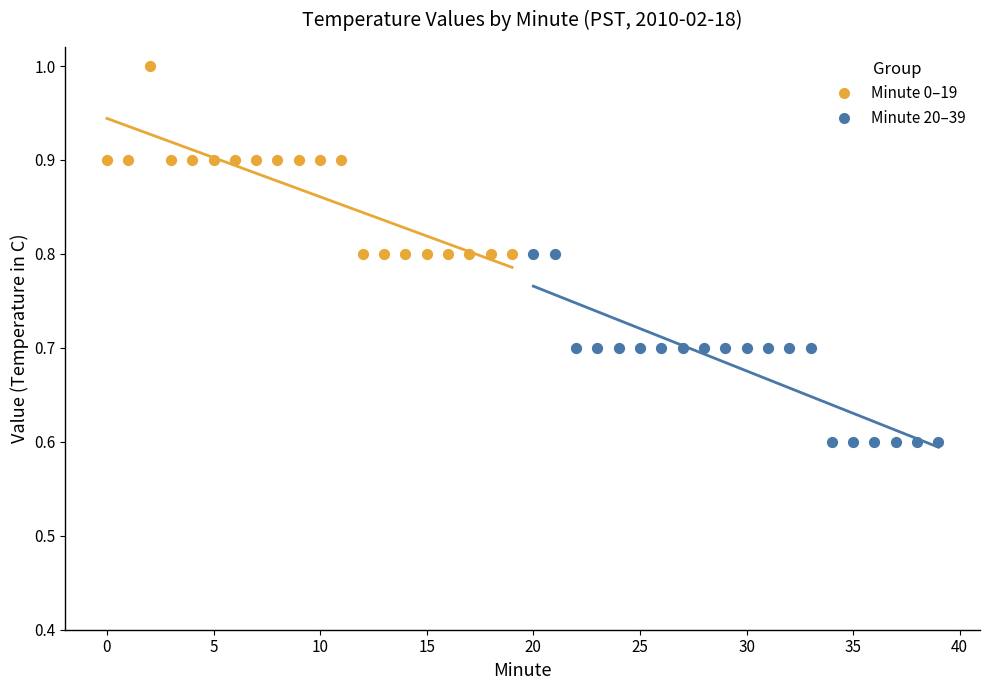

Which series reaches the minimum Y coordinate?

Minute 20–39